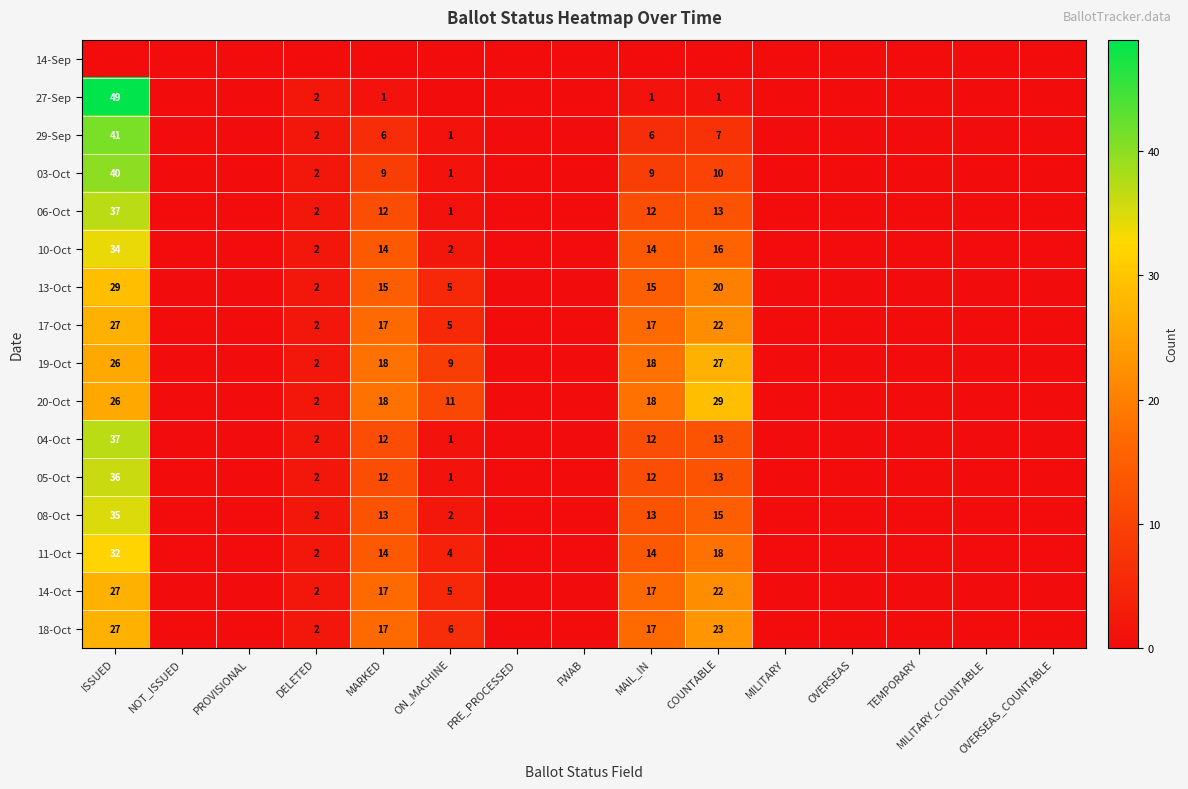

True or false: 11-Oct has a value of 4 at MARKED.

False